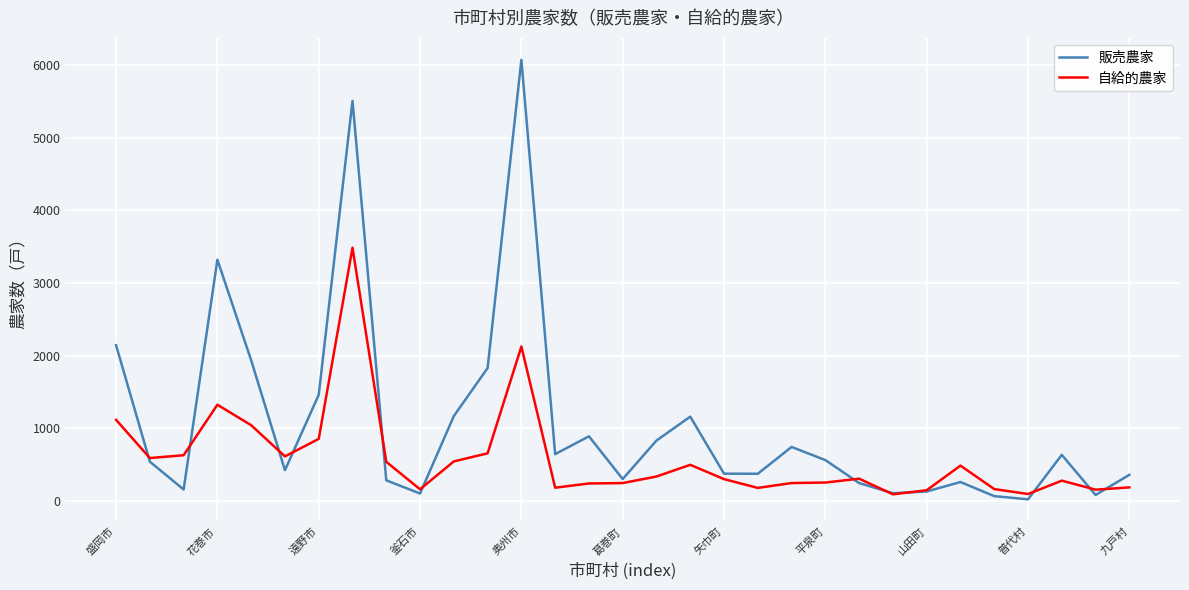

Rank the series by their average value, from lowest to highest.

自給的農家, 販売農家